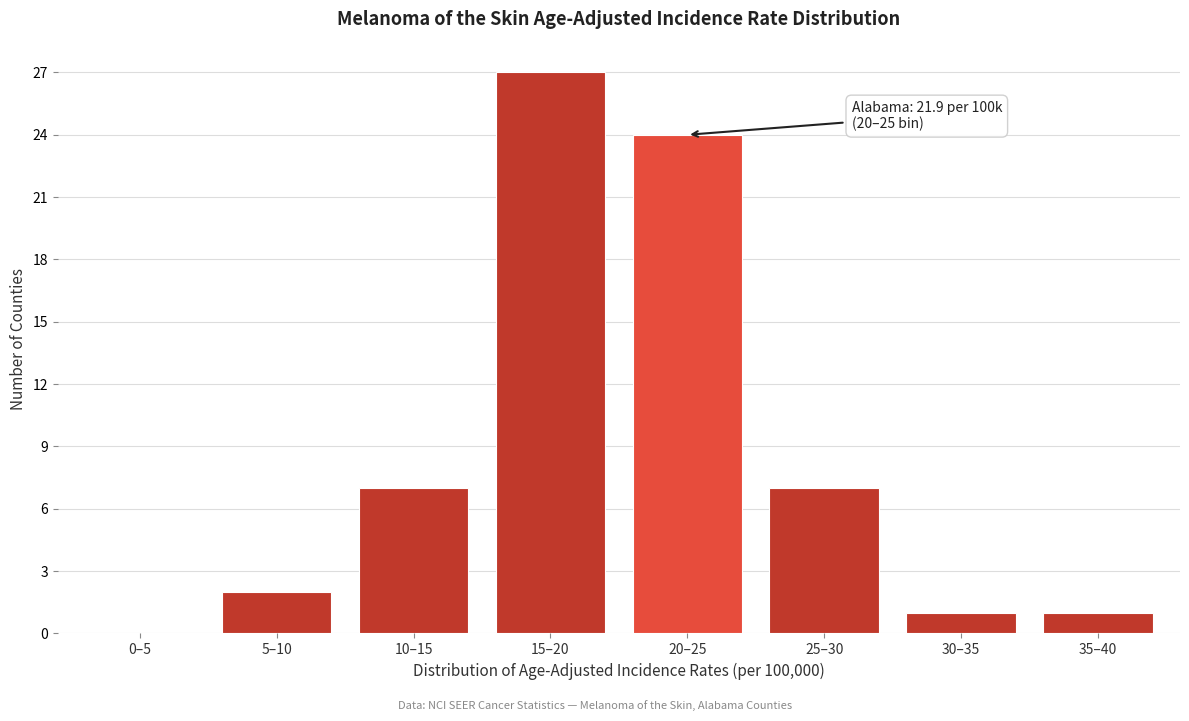

Reading left to right, extract all data points from this chart.

0–5=0	5–10=2	10–15=7	15–20=27	20–25=24	25–30=7	30–35=1	35–40=1